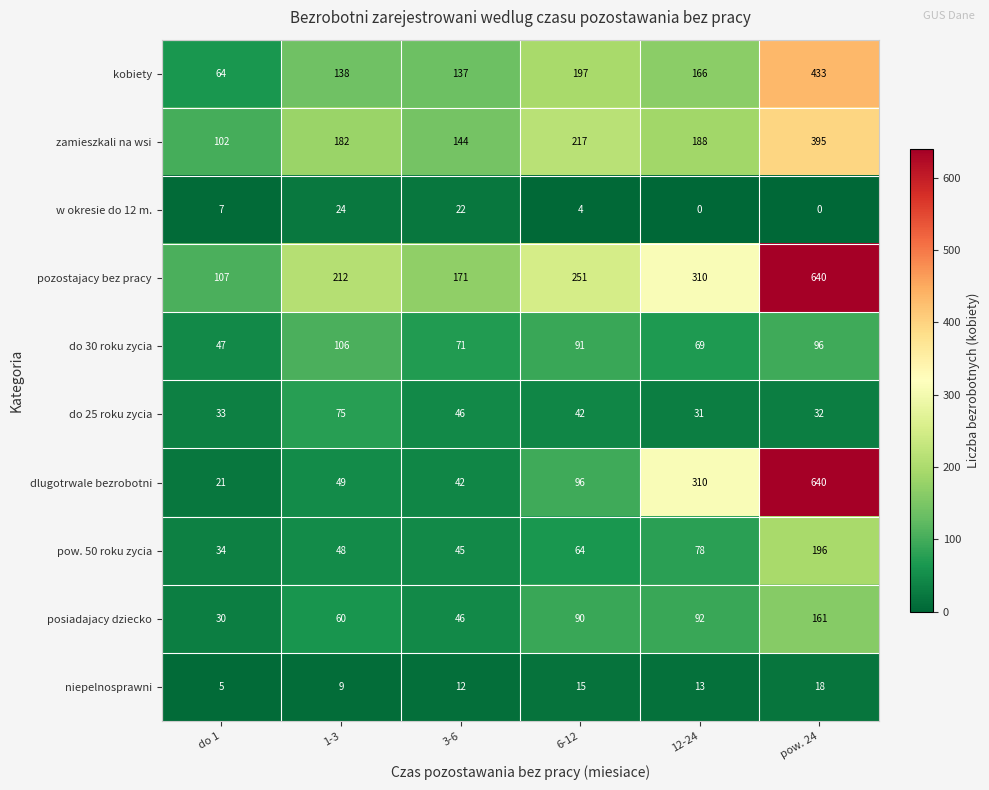

What is the maximum value for niepelnosprawni?

18